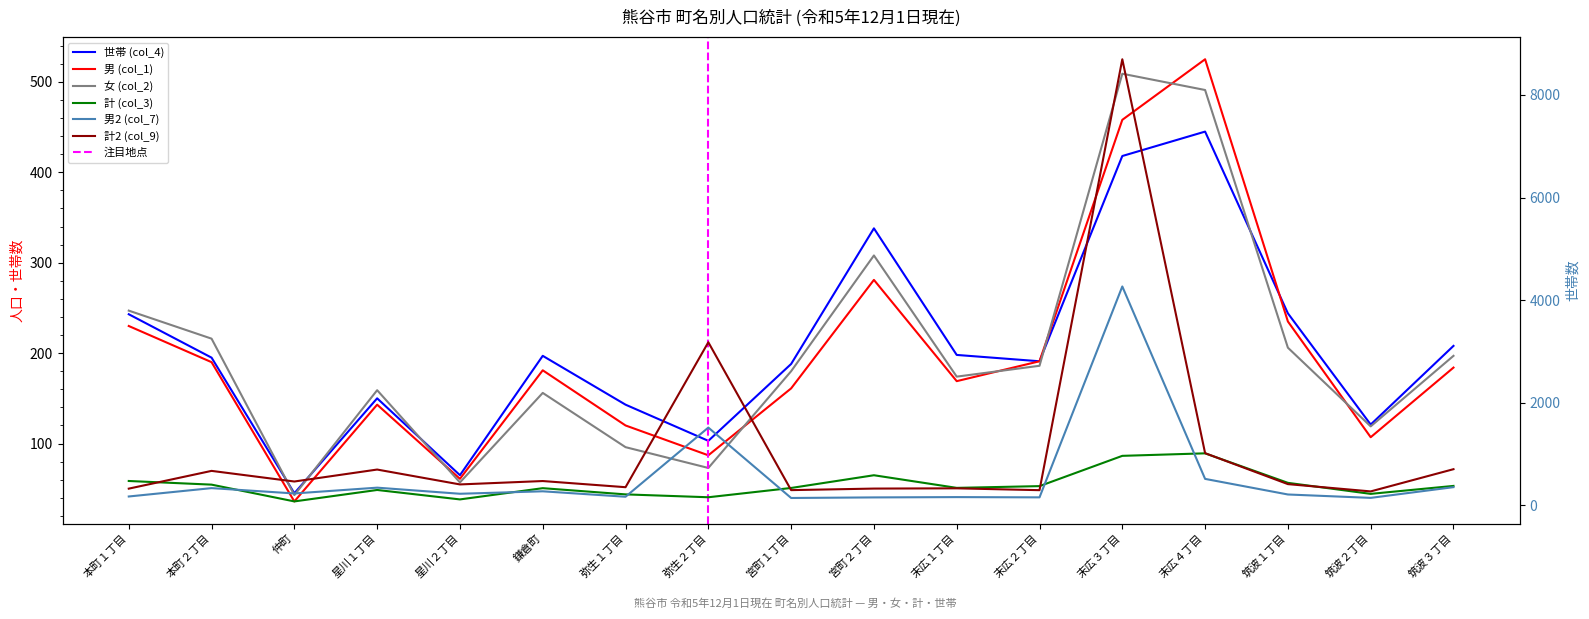

Which series has the largest range (max minus min)?

計2 (col_9)